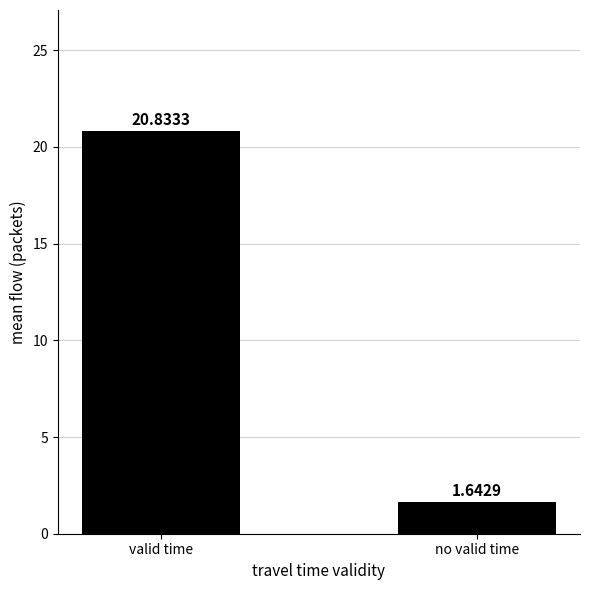

How many distinct data groups are displayed?

1